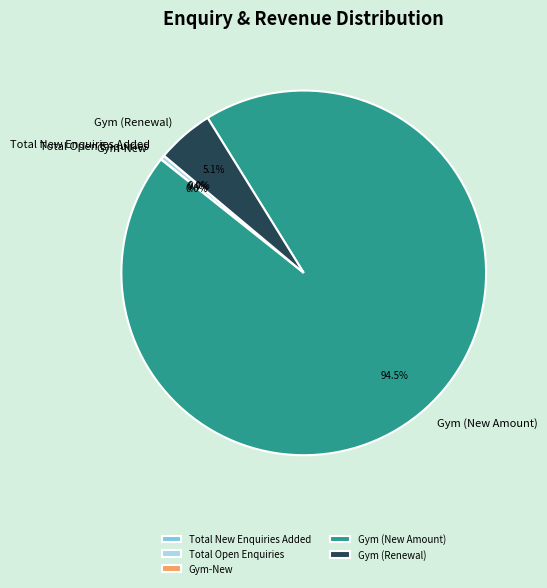

What is the largest slice in the pie chart?

Gym (New Amount)